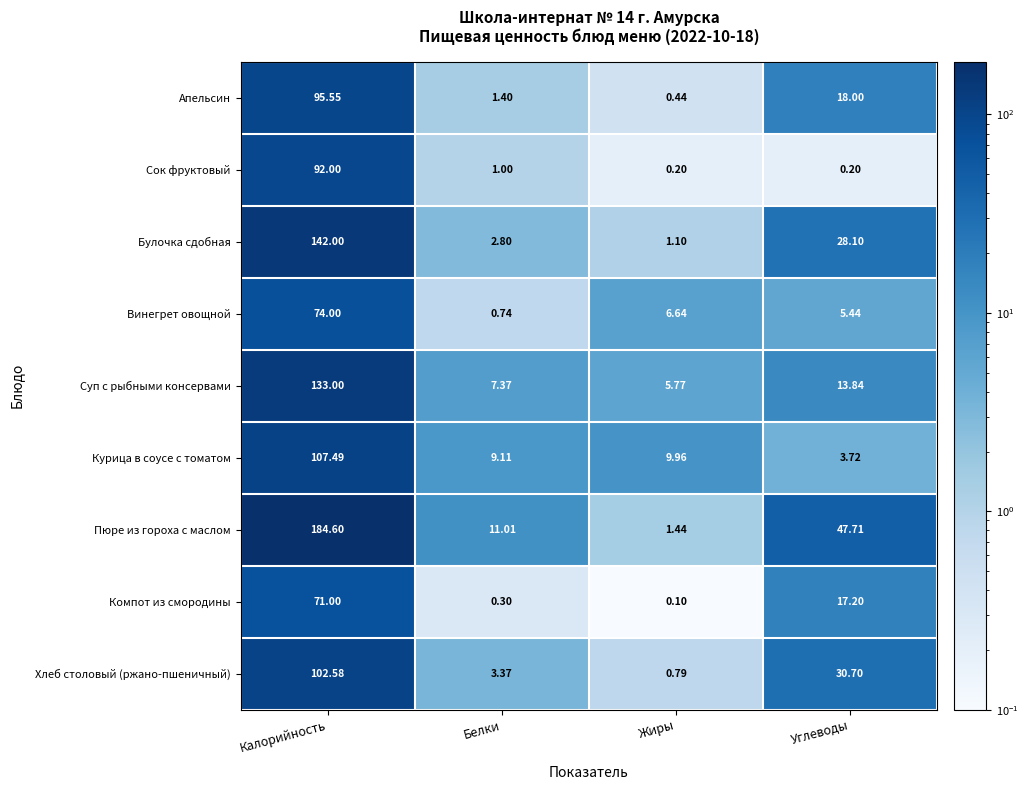

Between Калорийность and Жиры, which series saw the biggest shift?

Пюре из гороха с маслом